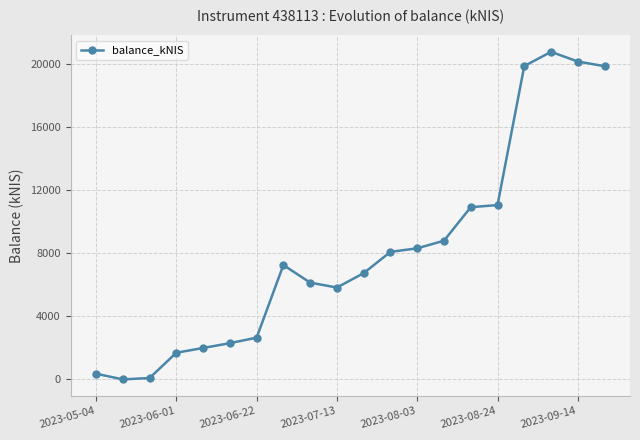

What is the difference between the maximum and second lowest values?

20672.6